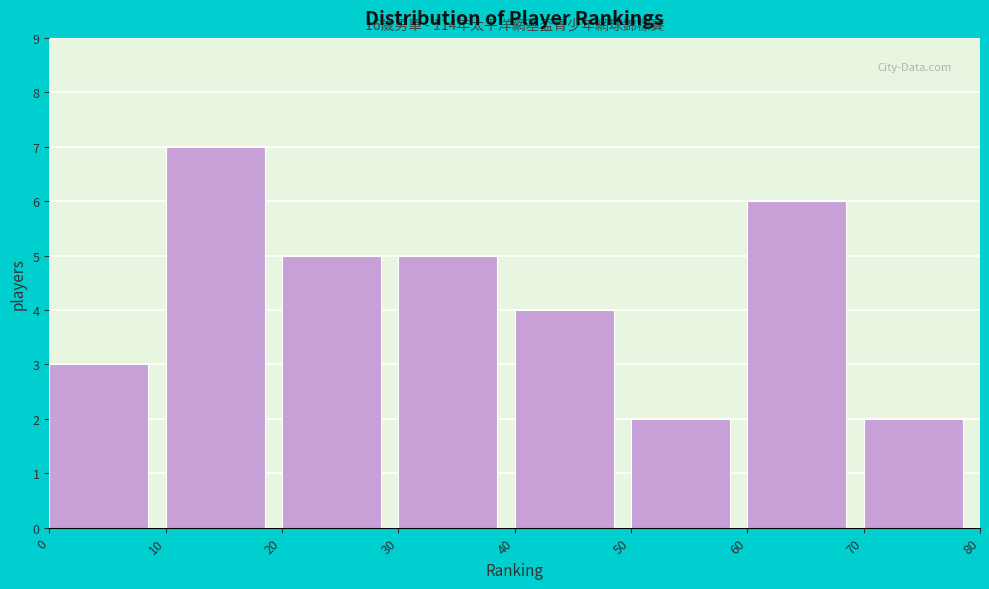

Which range on the x-axis has the tallest bar?

10 to 20